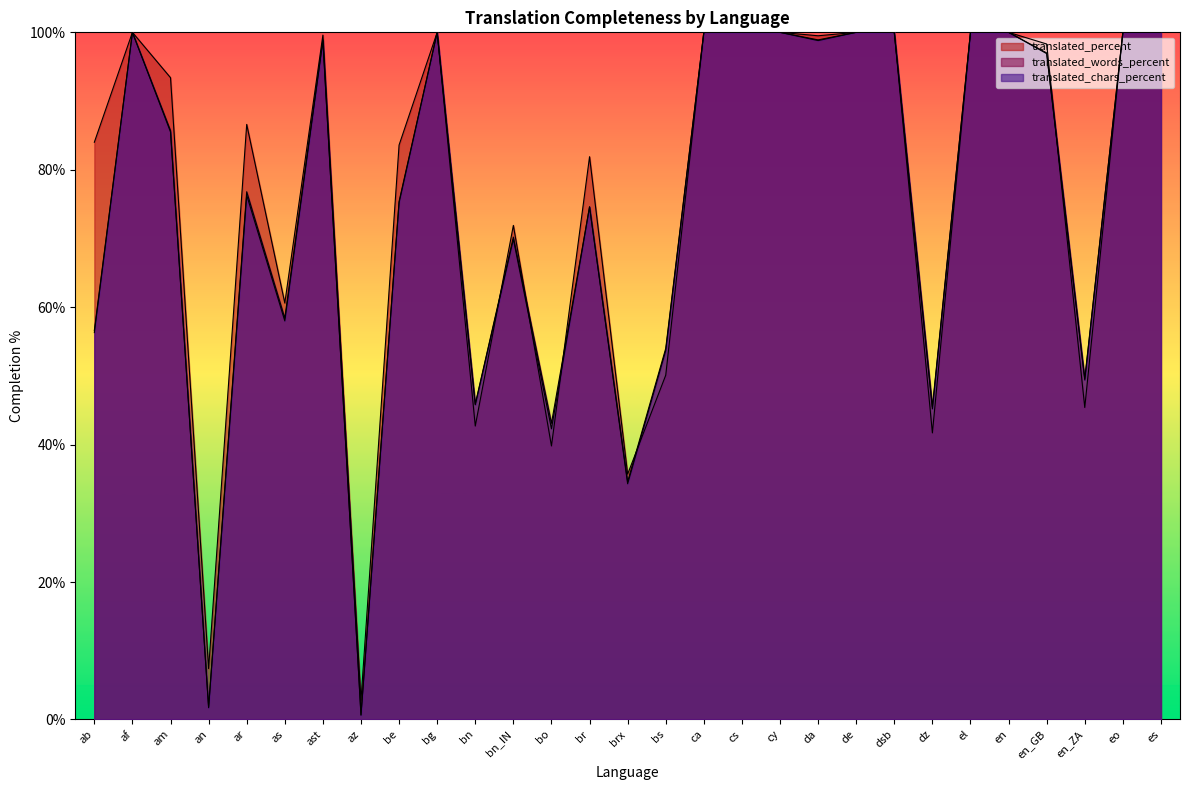

True or false: translated_chars_percent and translated_percent cross at least once.

True